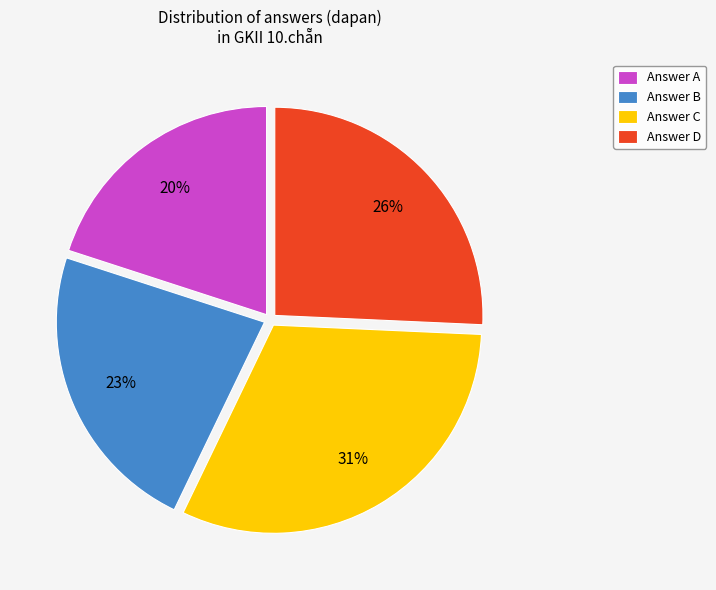

To the nearest percent, what is the average slice percentage?

25%